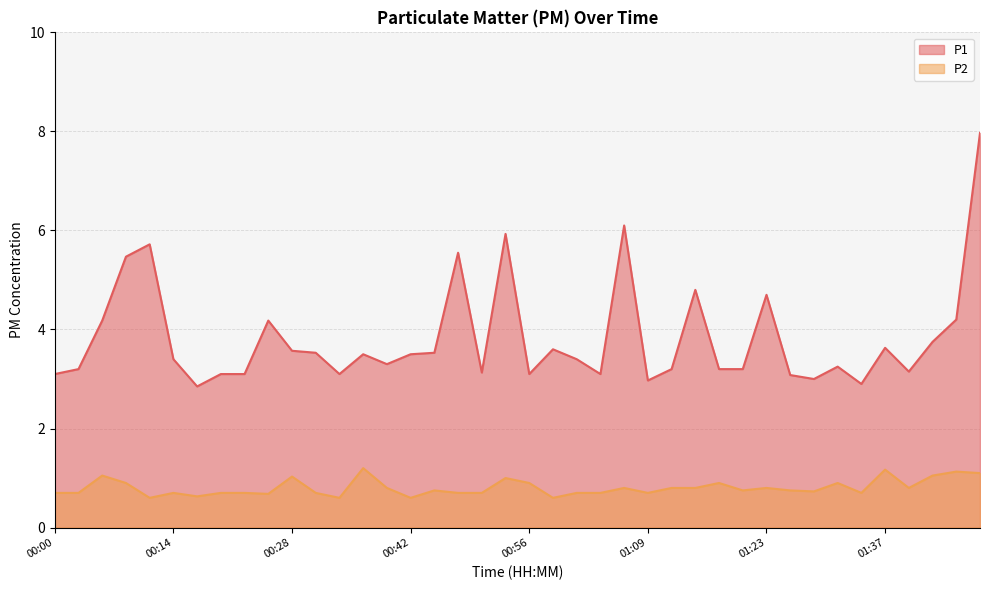

Which series has the largest total across all categories?

P1